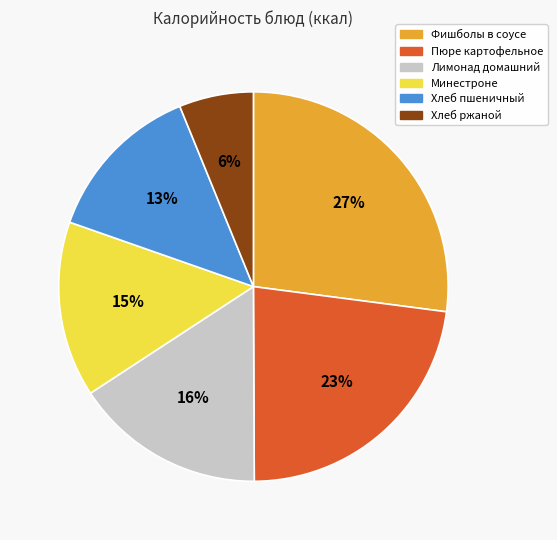

The Лимонад домашний slice represents 30% of the pie. True or false?

False